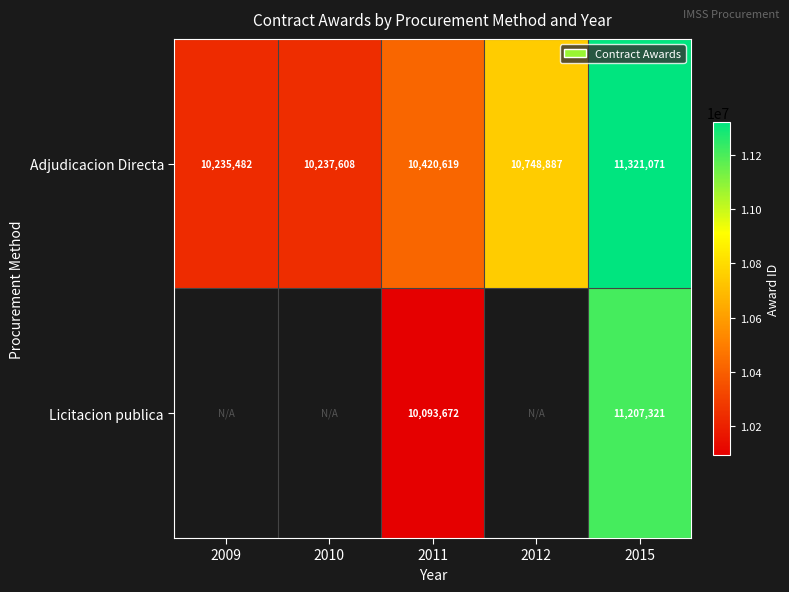

What is the highest value of the Adjudicacion Directa series?

11321071